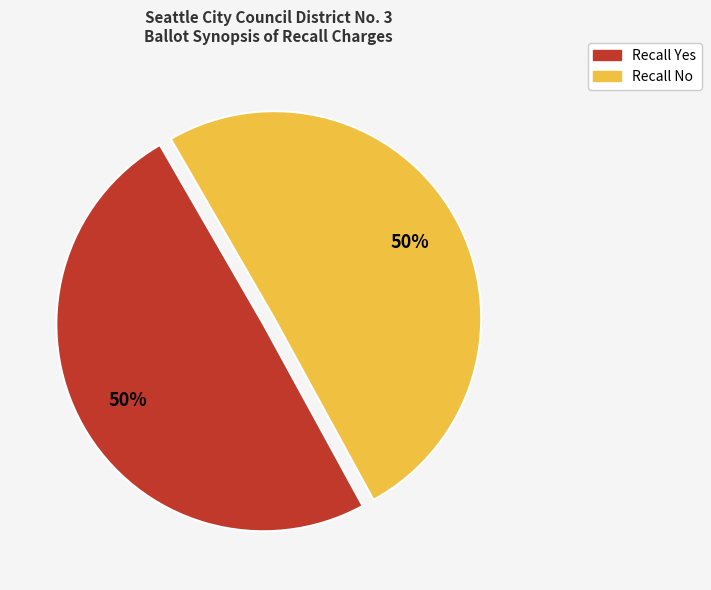

Do Recall Yes and Recall No together represent more than half of the pie?

Yes